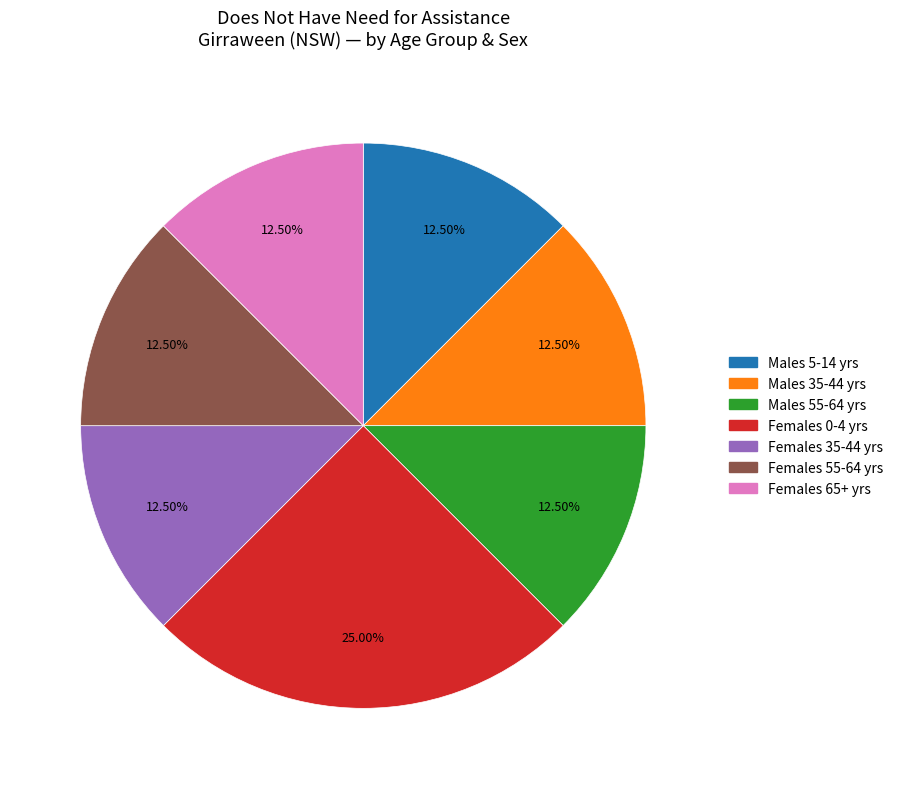

Is there a majority slice in this chart?

No